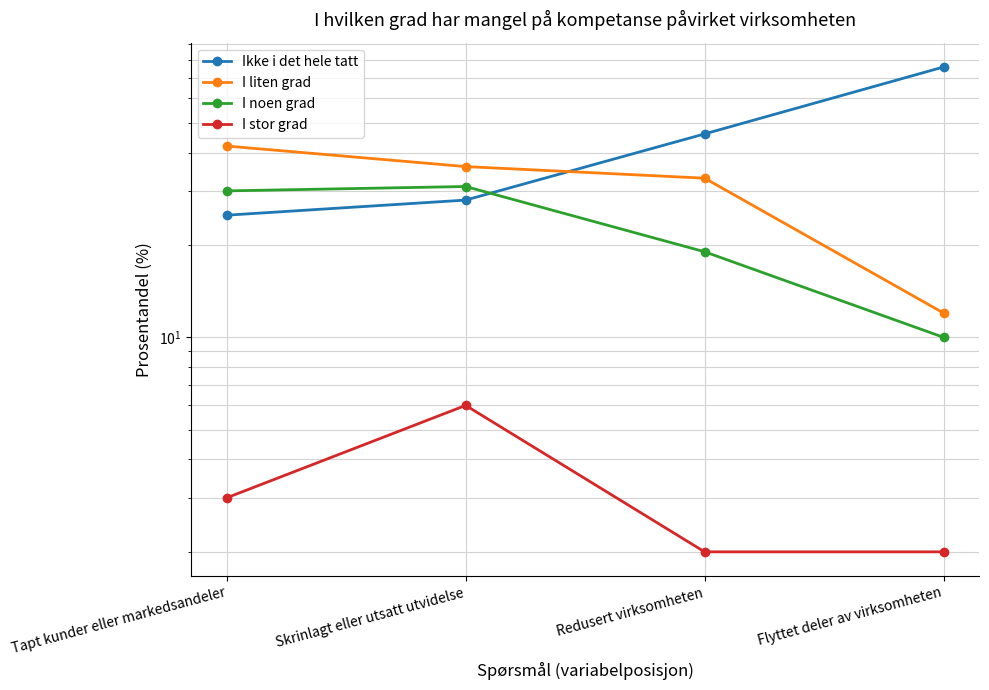

Which category has the lowest value in the I noen grad series?

Flyttet deler av virksomheten